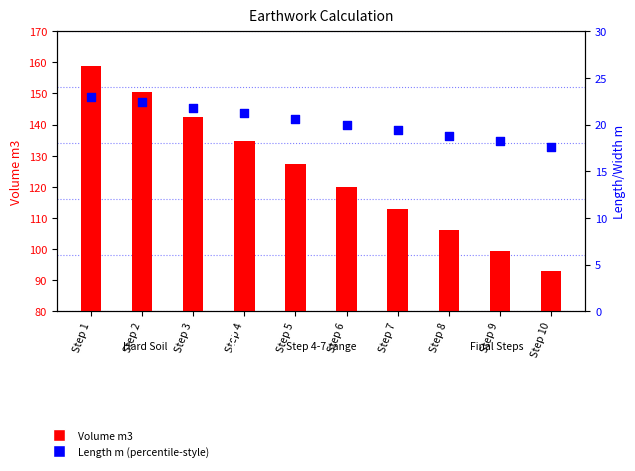

What are all the series names shown in the legend?

Volume m3, Length m